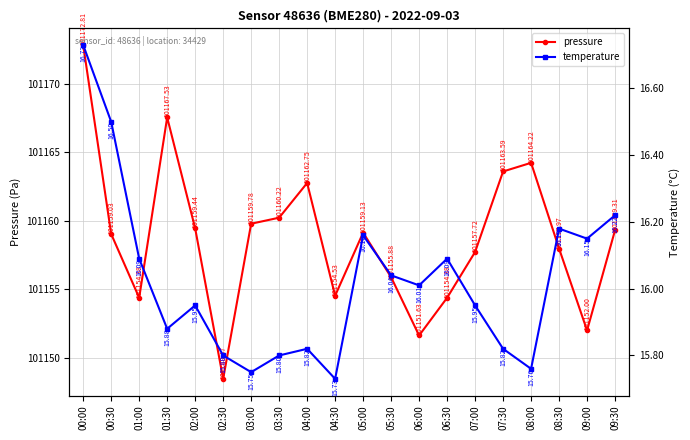

Is it true that temperature equals 15.8 at 03:00?

True